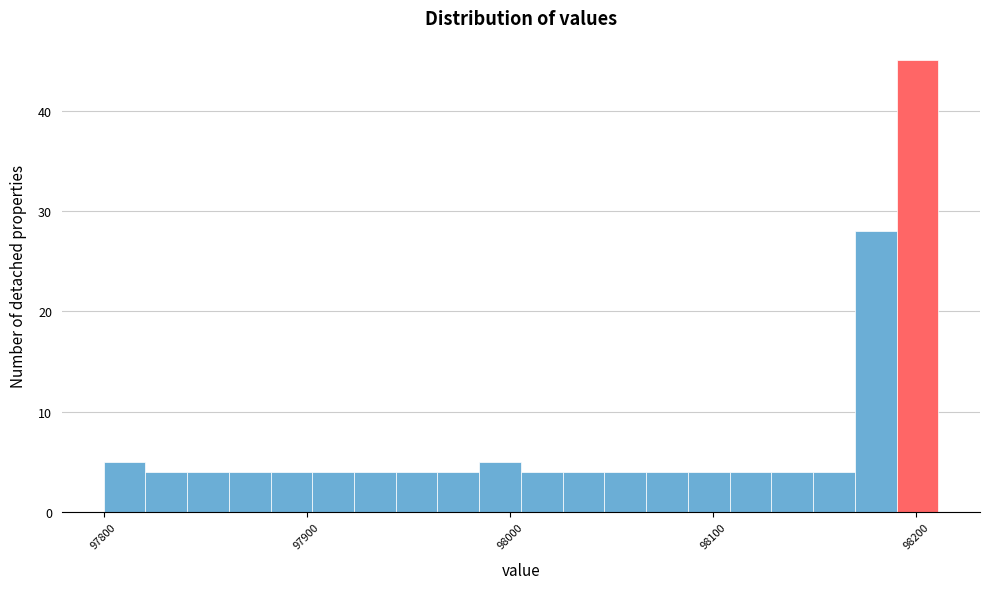

Around what value on the x-axis is the tallest bar? Give the approximate position of its centre, as read against the axis.

98200